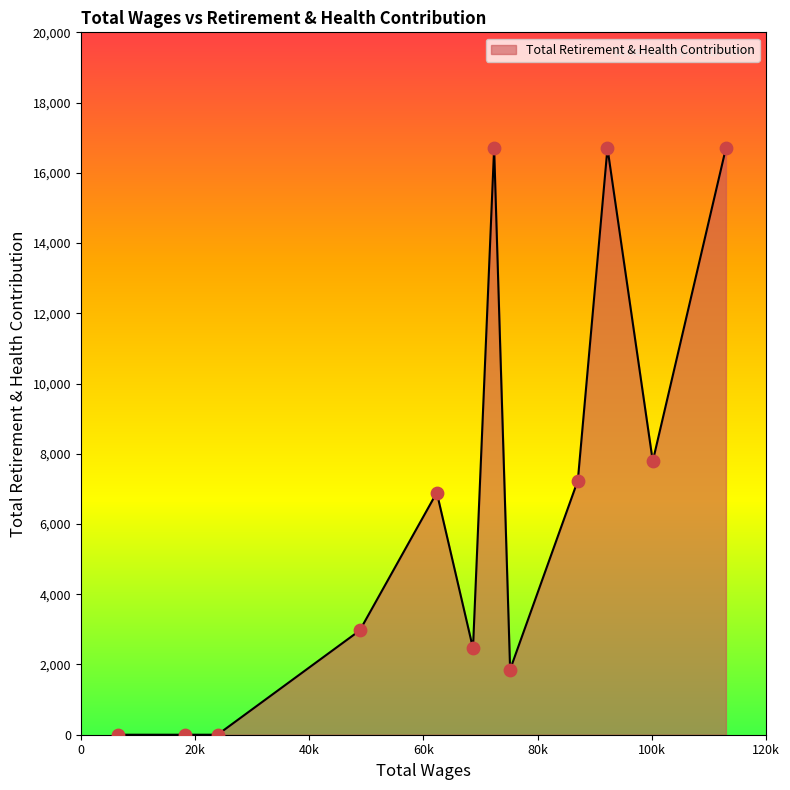

What is the difference between the maximum and minimum values?

16704